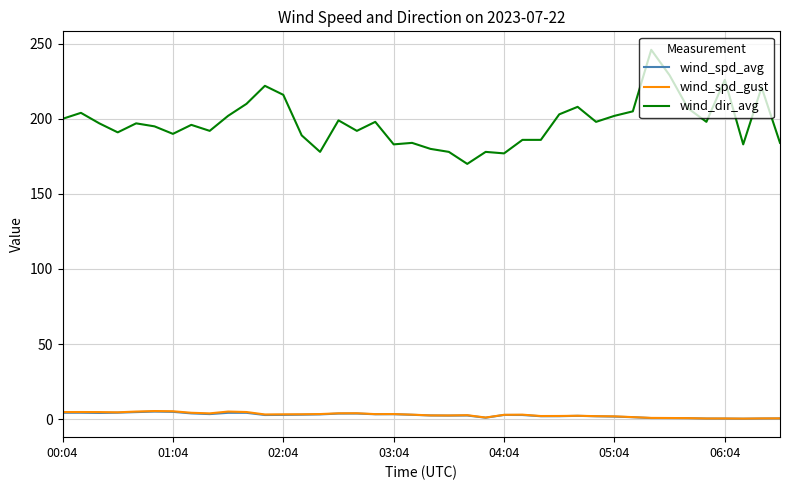

Which series has the largest range (max minus min)?

wind_dir_avg